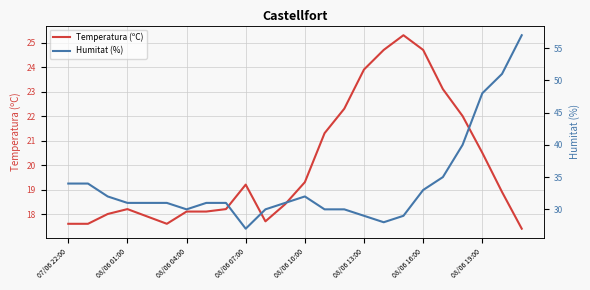

What is the maximum value for Temperatura (ºC)?

25.3